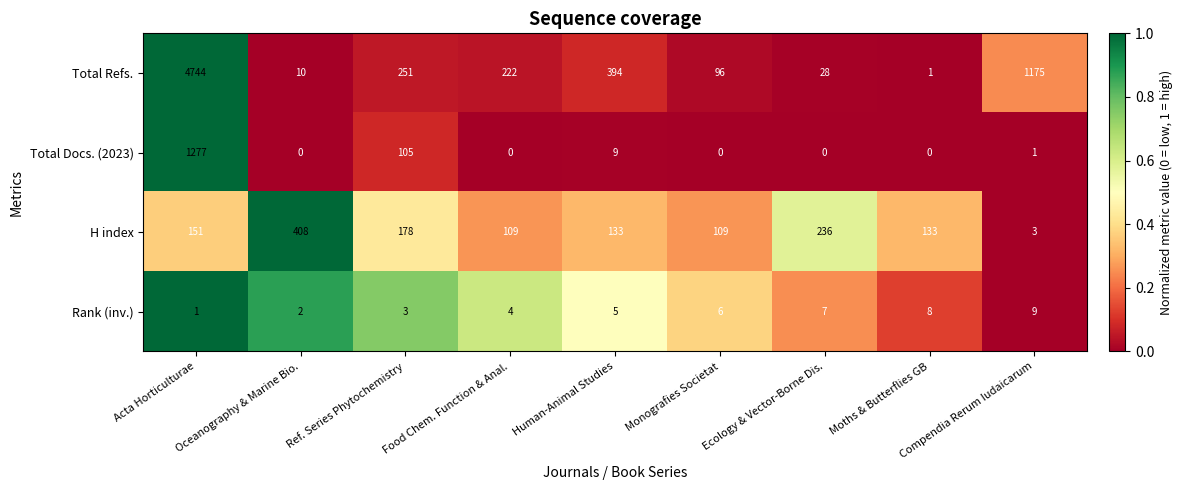

Which label corresponds to the largest value in the chart?

Acta Horticulturae